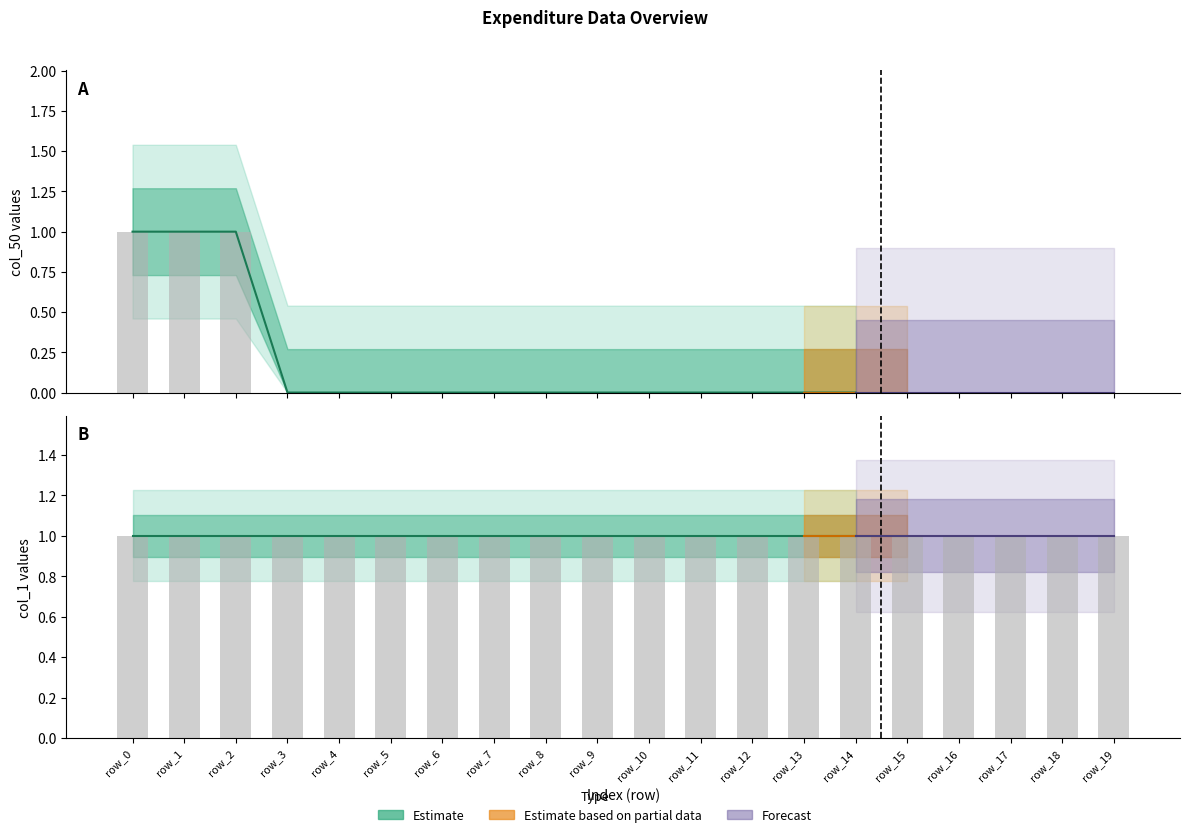

True or false: the data shows 0 at row_4.

True